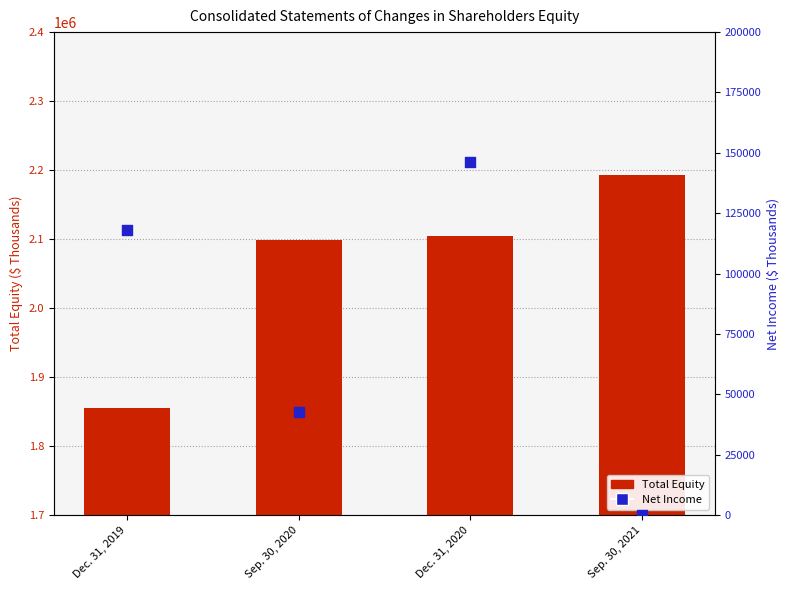

Is the value of Total Equity at Dec. 31, 2019 greater than the value of Net Income at Dec. 31, 2019?

Yes